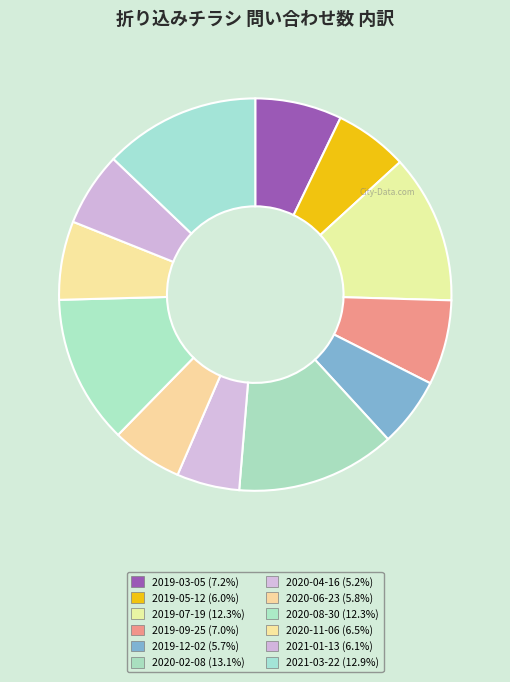

What is the smallest slice in the pie chart?

2020-04-16